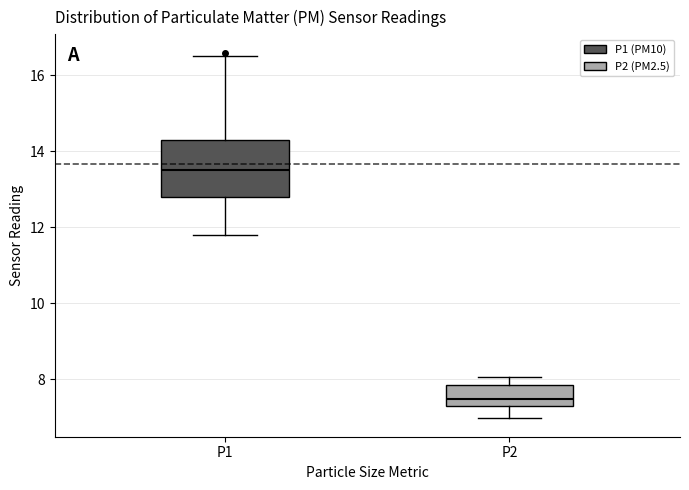

Reading left to right, read every box against the y-axis: the position of its median line, the range the box covers, and the ends of its whiskers. The values are not printed on the chart, so give them approximately, as read against the axis.

P1: median 13.6, box 12.8 to 14.2, whiskers 11.8 to 16.6
P2: median 7.4, box 7.2 to 7.8, whiskers 7.0 to 8.0